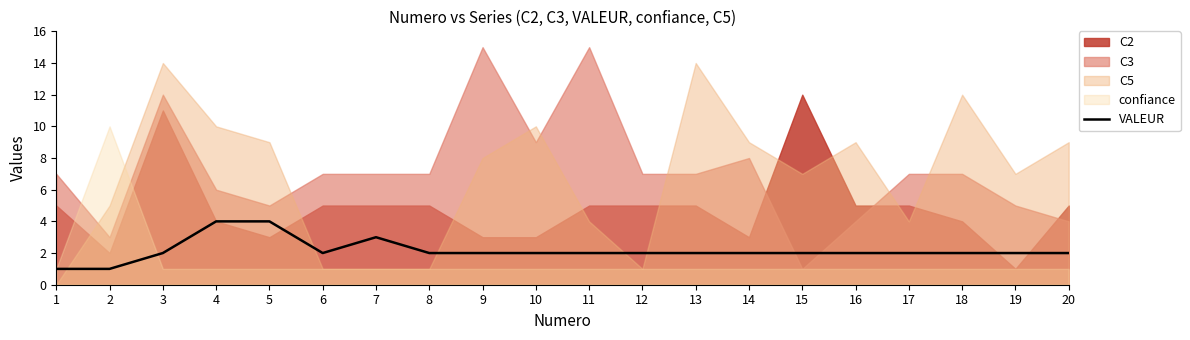

The VALEUR series shows 2 at 18. True or false?

True